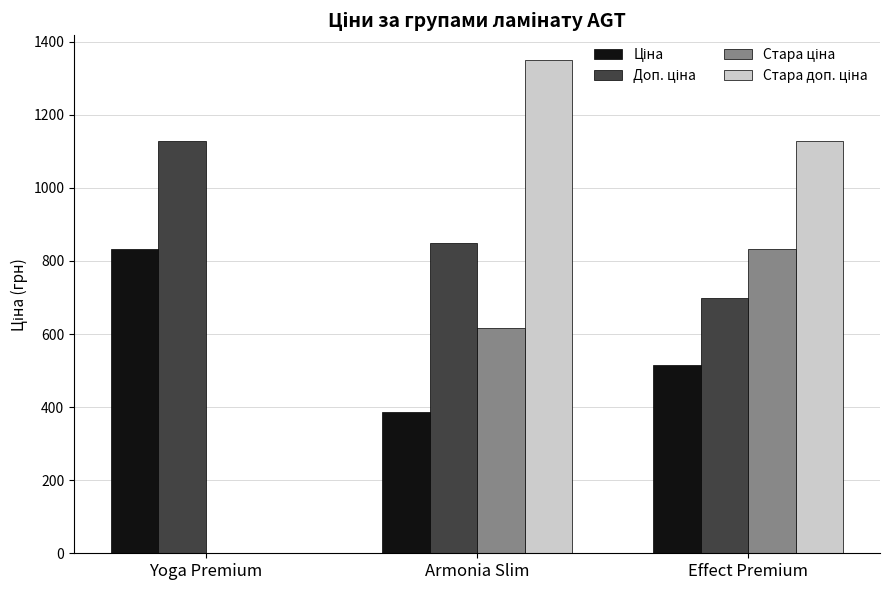

How many groups of bars are there?

3